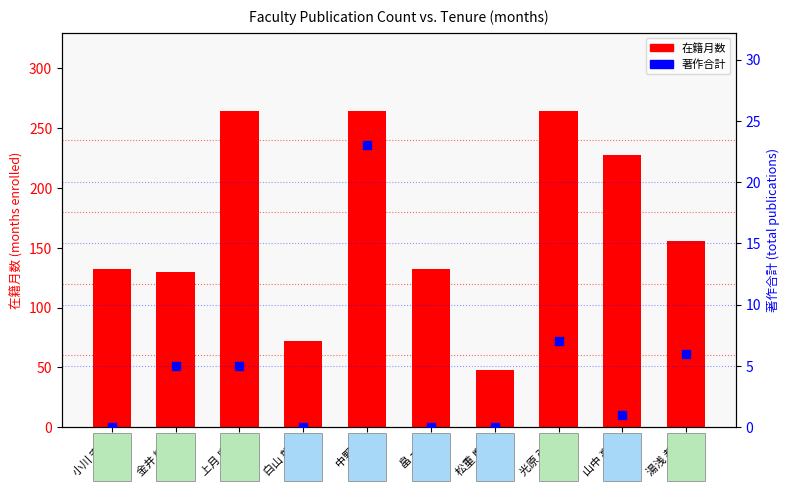

Which series has the largest Y range (max minus min)?

在籍月数